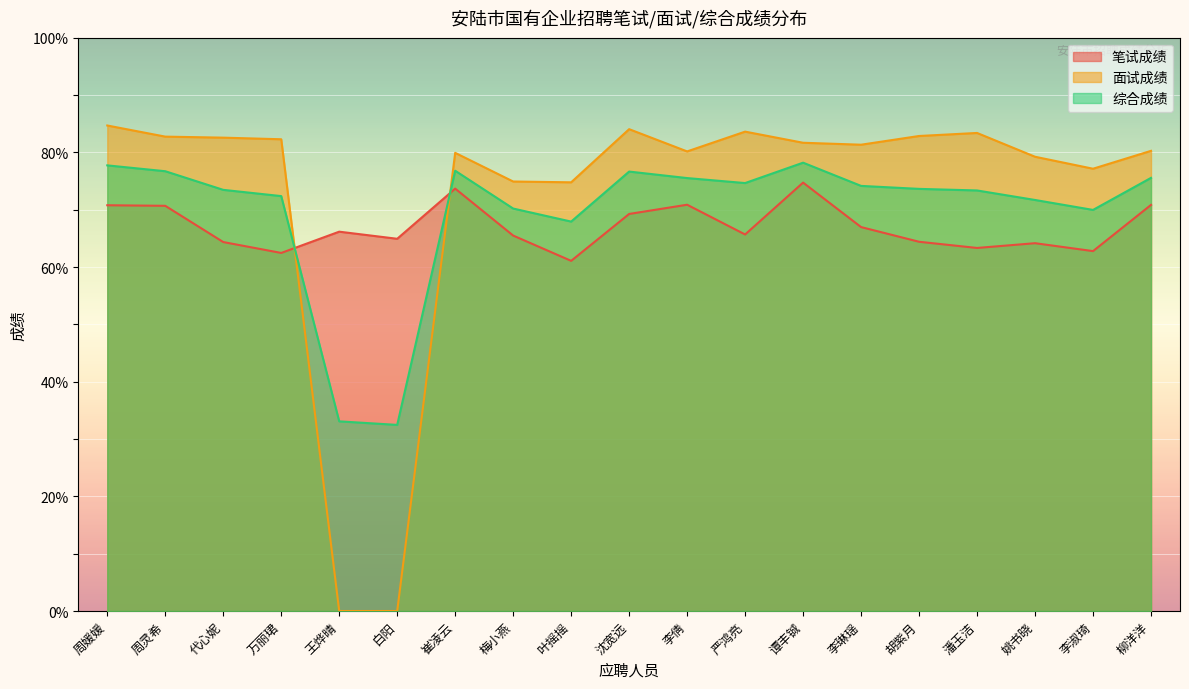

Which series changed the most between 白阳 and 李淑琦?

面试成绩